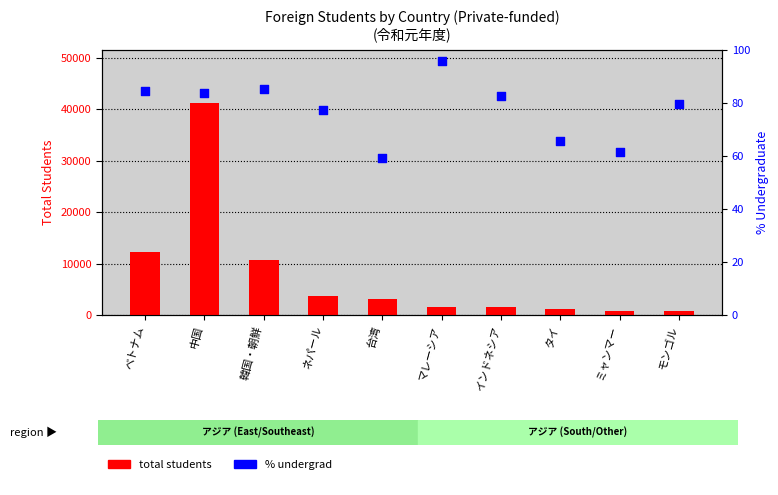

Is the value of total students at ネパール greater than the value of % undergrad at 韓国・朝鮮?

Yes